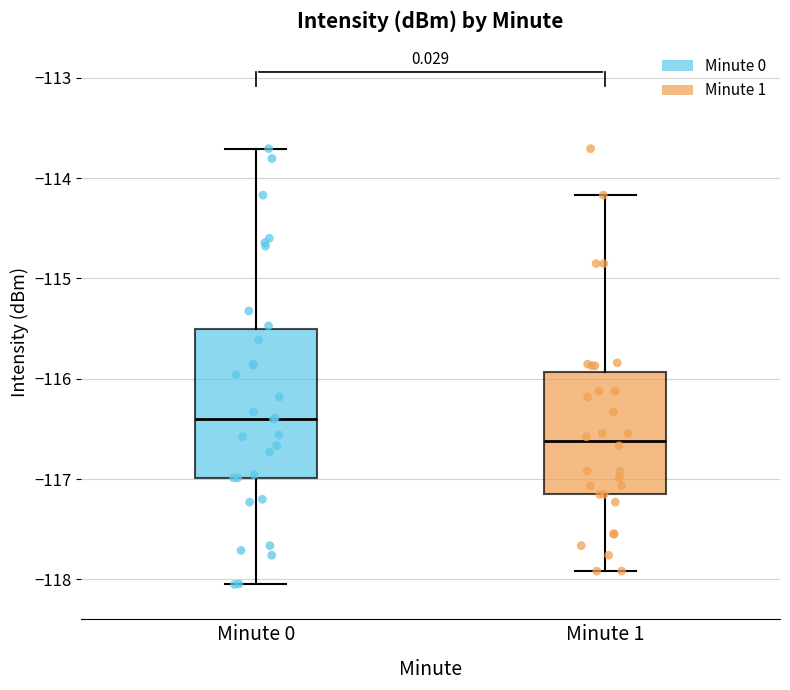

Which box has the lowest median line?

Minute 1